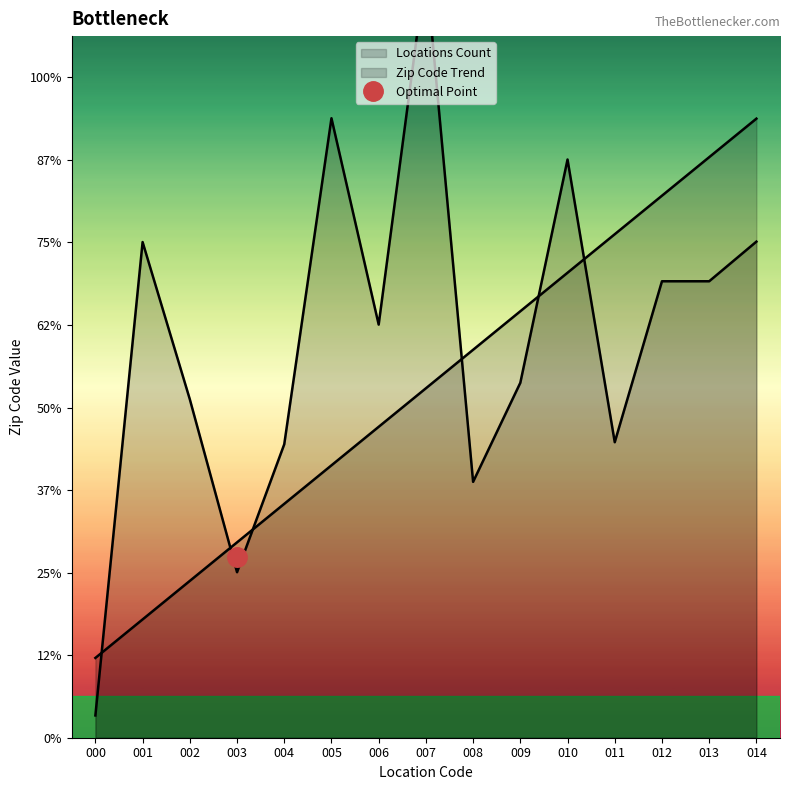

Rank the series by their average value, from highest to lowest.

Zip Code Trend, Locations Count